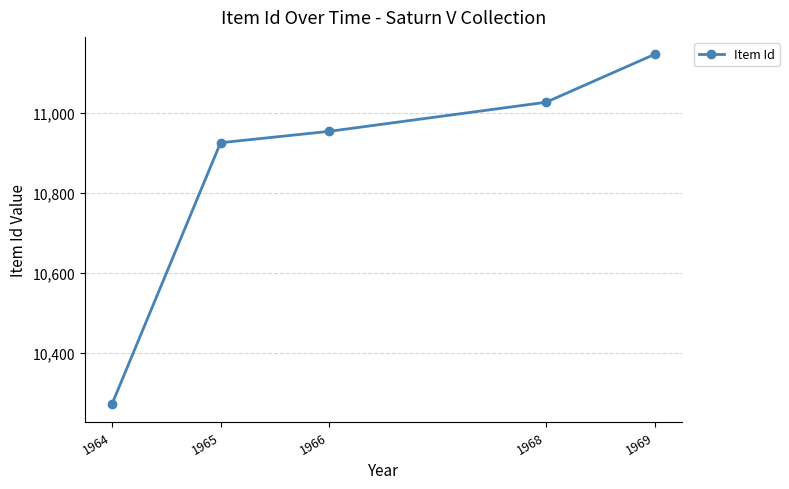

True or false: the data has more than 2 interior local peaks.

False